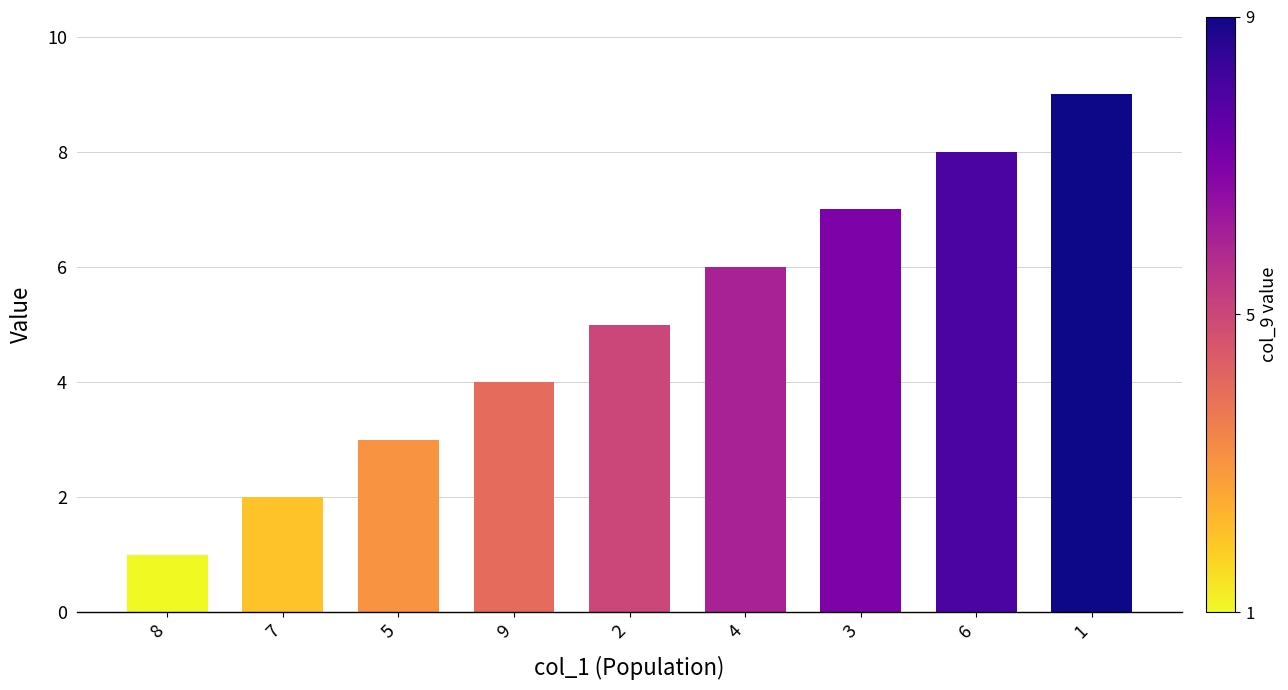

What is the difference between the maximum and second lowest values?

7